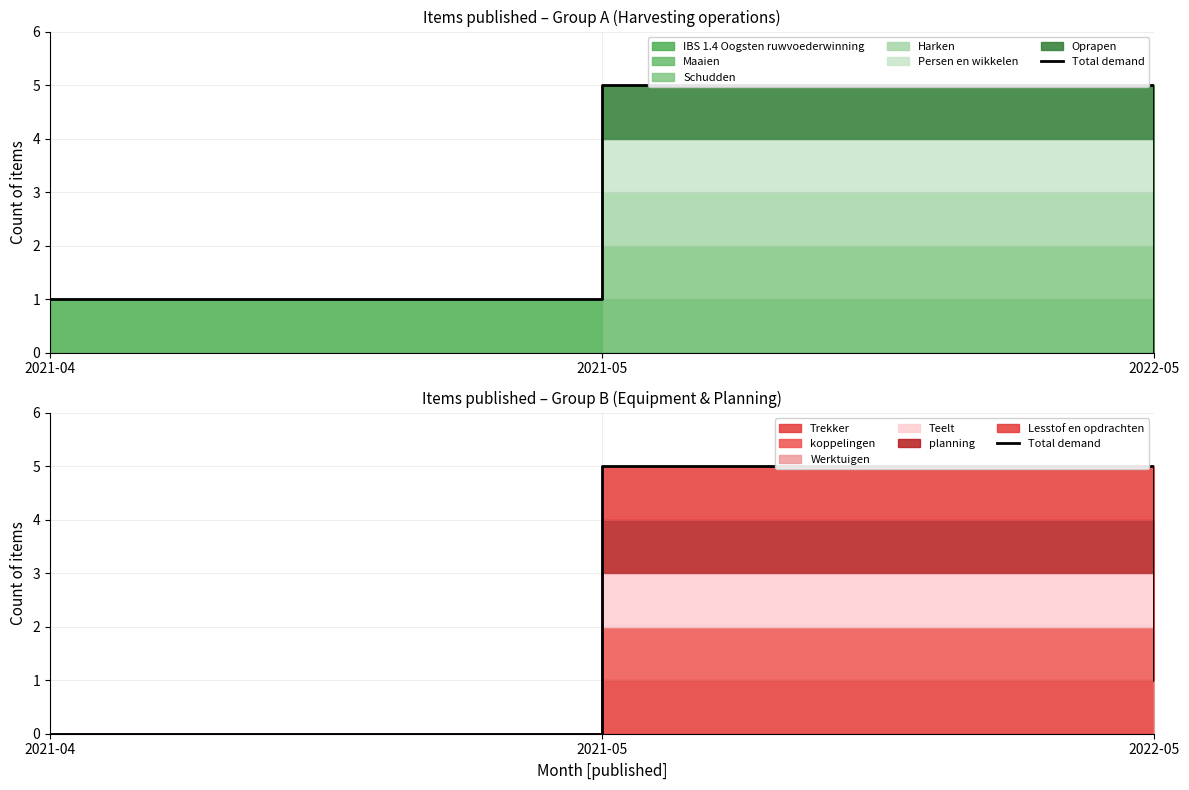

How many values are above zero?

2